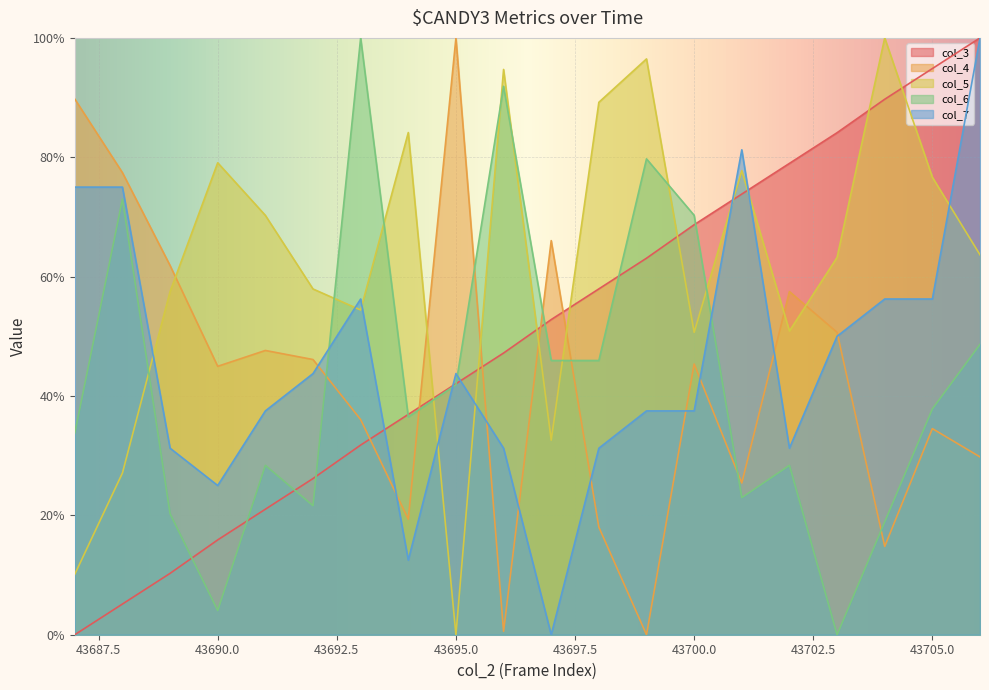

At 43704, list the series in order from largest to smallest.

col_5, col_3, col_7, col_6, col_4